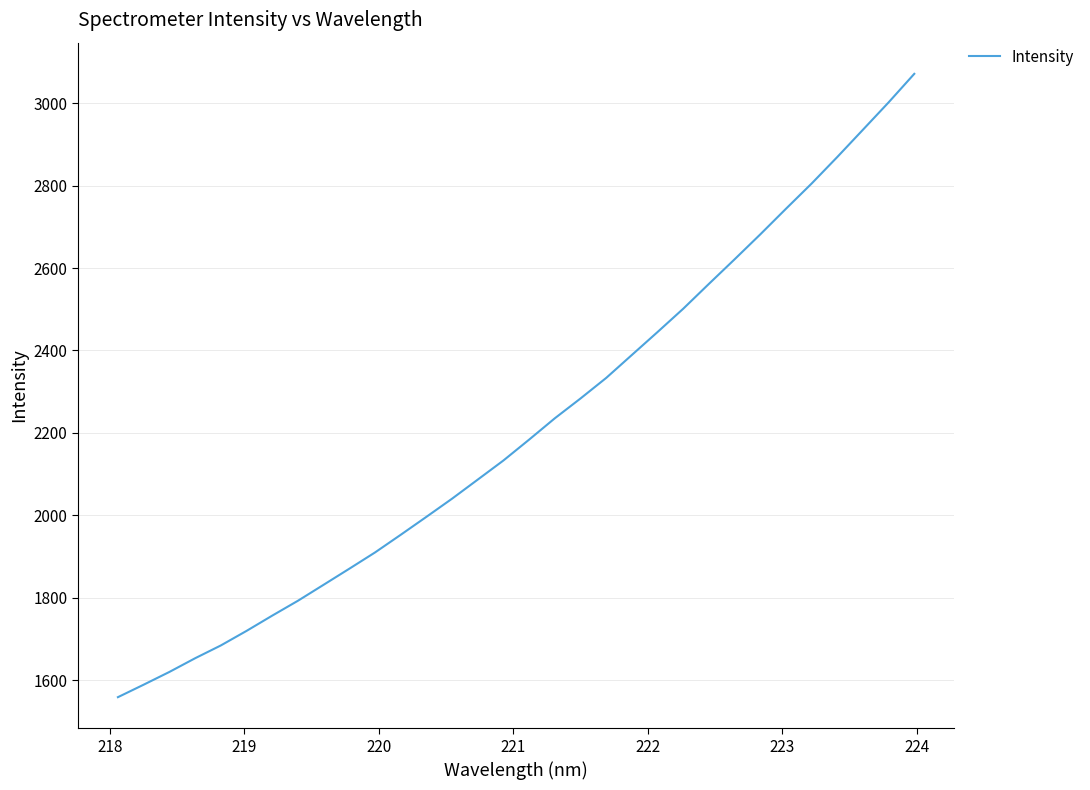

What is the difference between the maximum and minimum values?

1512.6